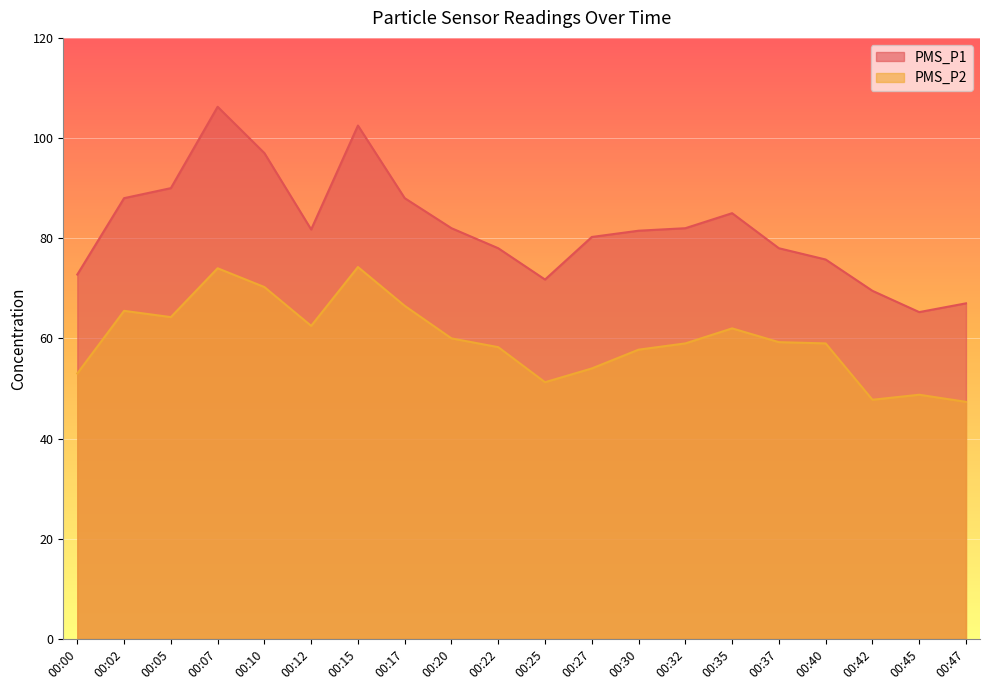

Which series has the largest total across all categories?

PMS_P1